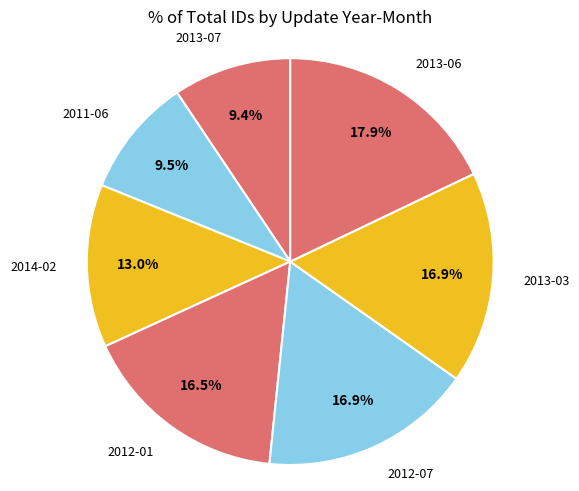

What is the largest slice in the pie chart?

2013-06